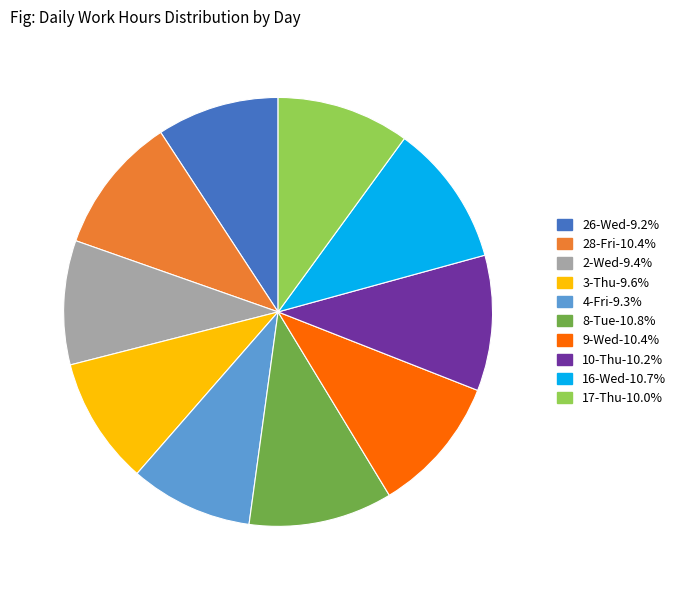

Is there any slice that represents more than half of the pie?

No